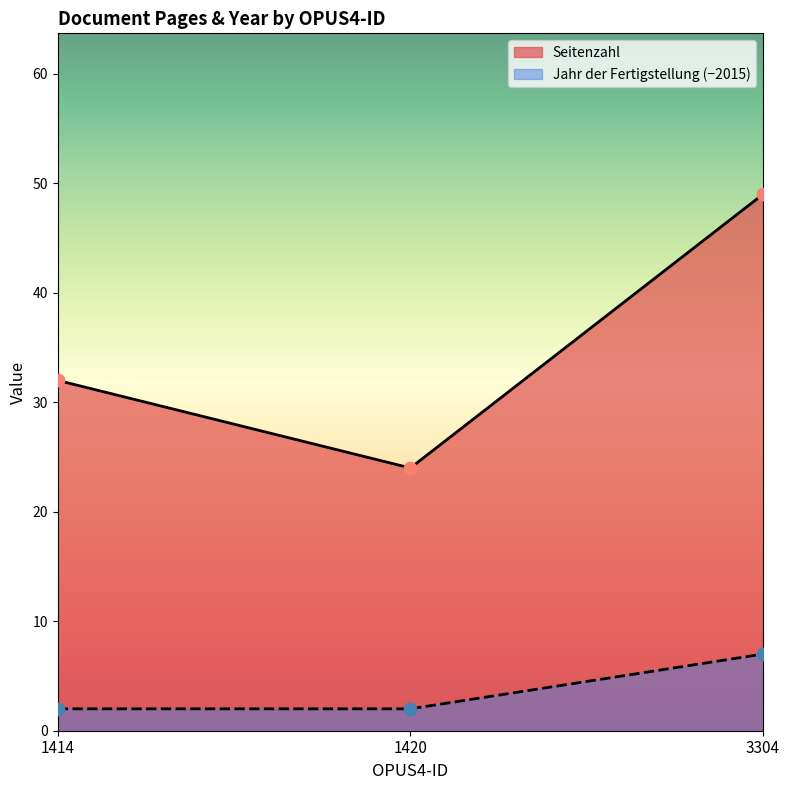

Which series contains the lowest Y value?

Jahr der Fertigstellung